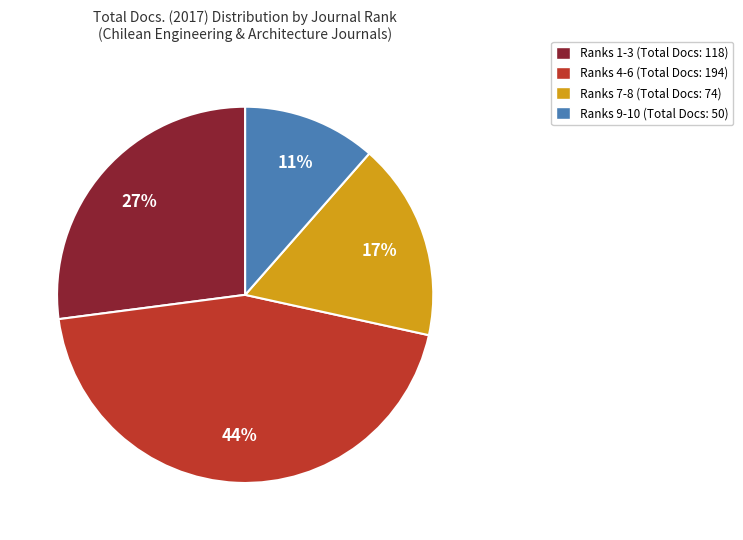

To the nearest percent, what is the difference between the largest and smallest slice percentages?

33%